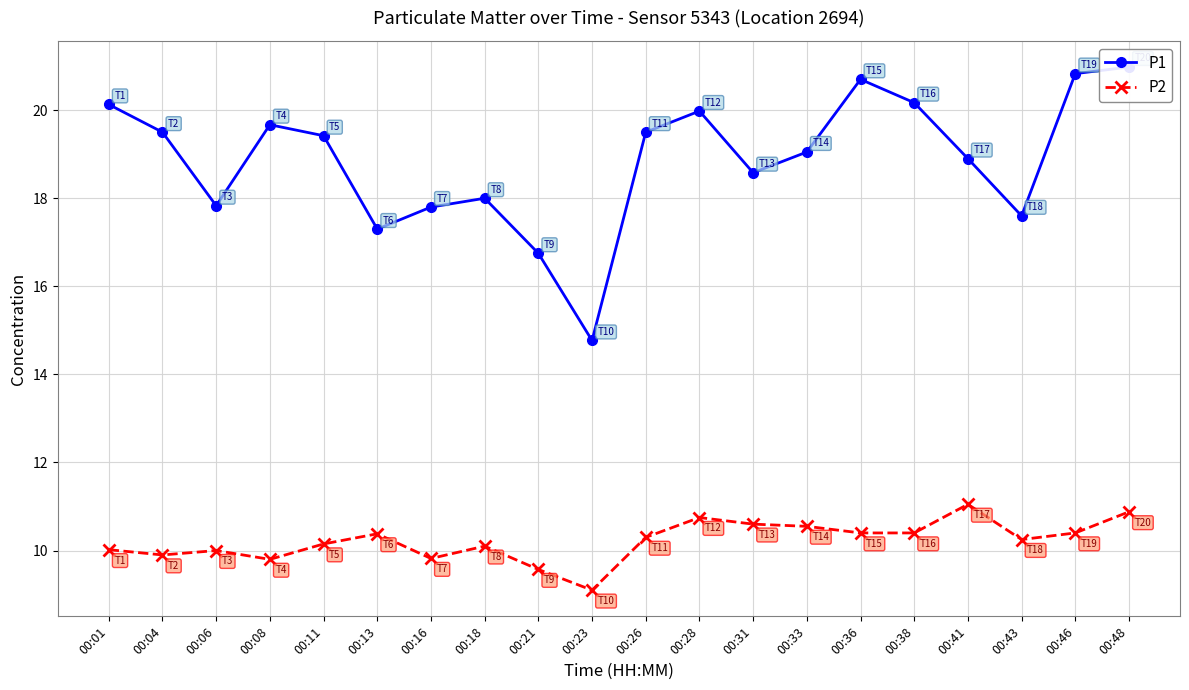

Which series has the widest spread of values?

P1